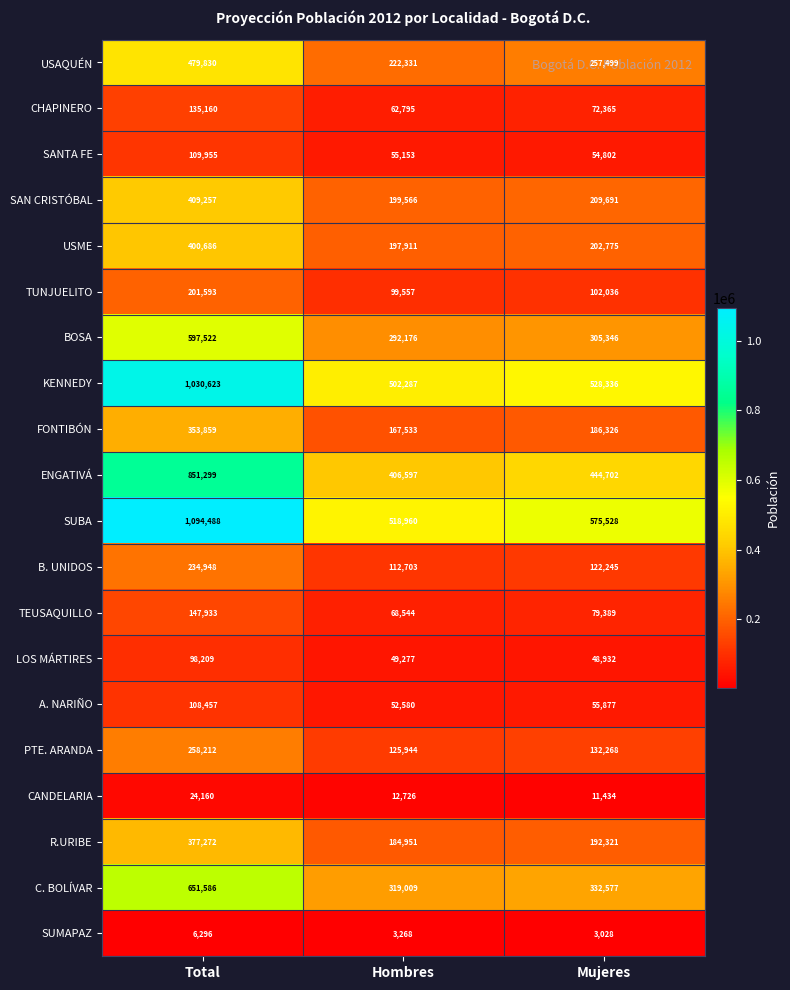

What is the difference between the maximum and minimum values in the TUNJUELITO series?

102036